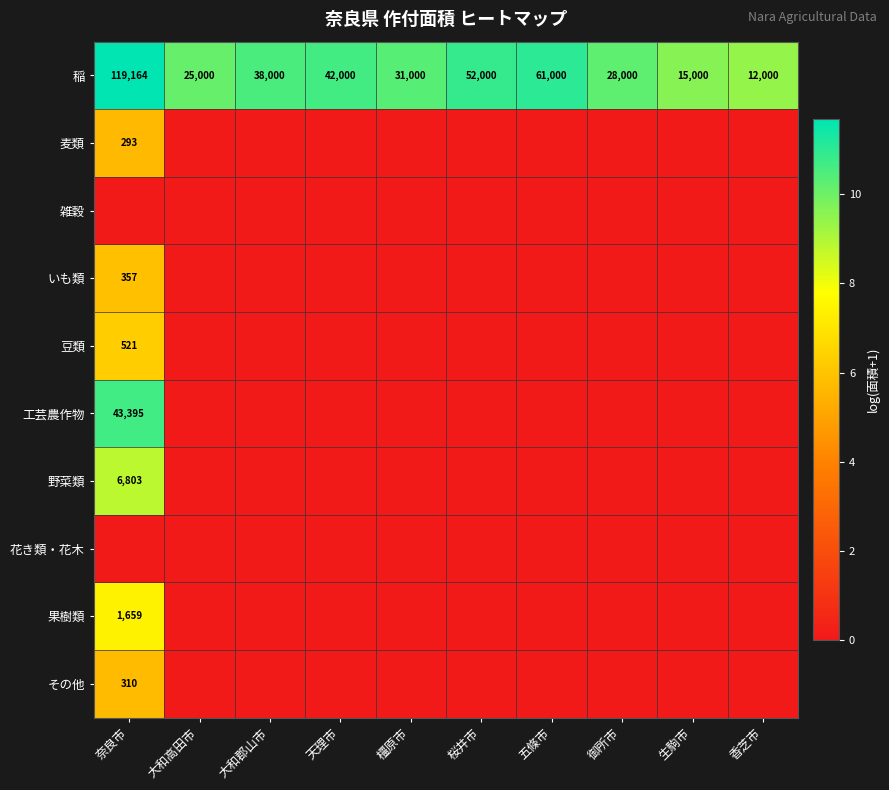

What is the maximum value shown in the chart?

11.7